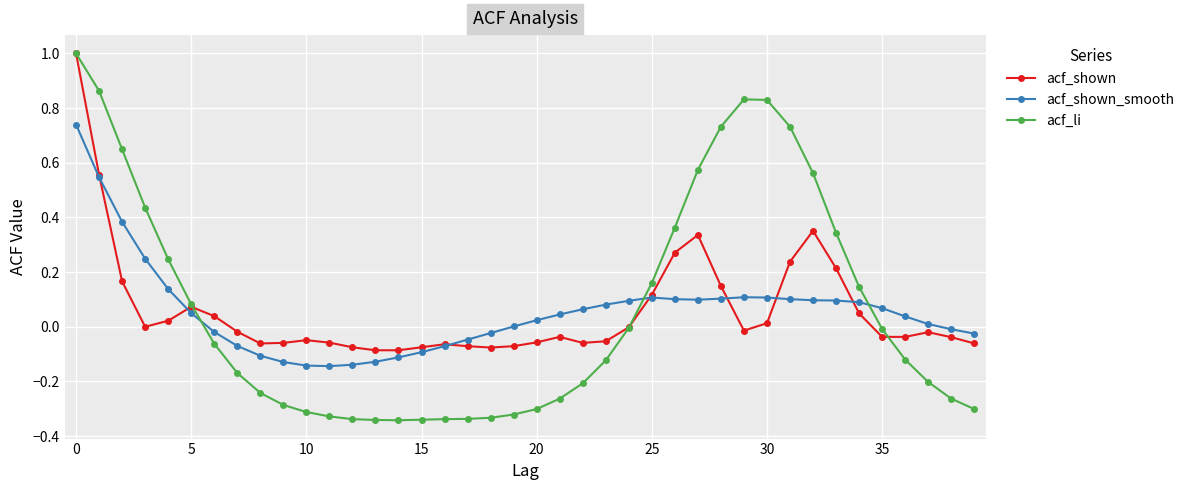

What is the maximum value for acf_shown?

1.0